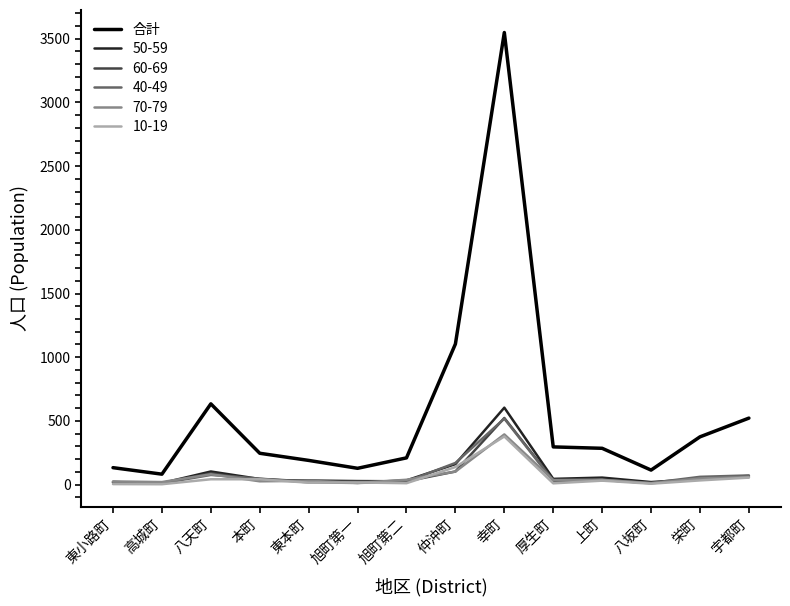

True or false: 70-79 has a value of 394 at 幸町.

True